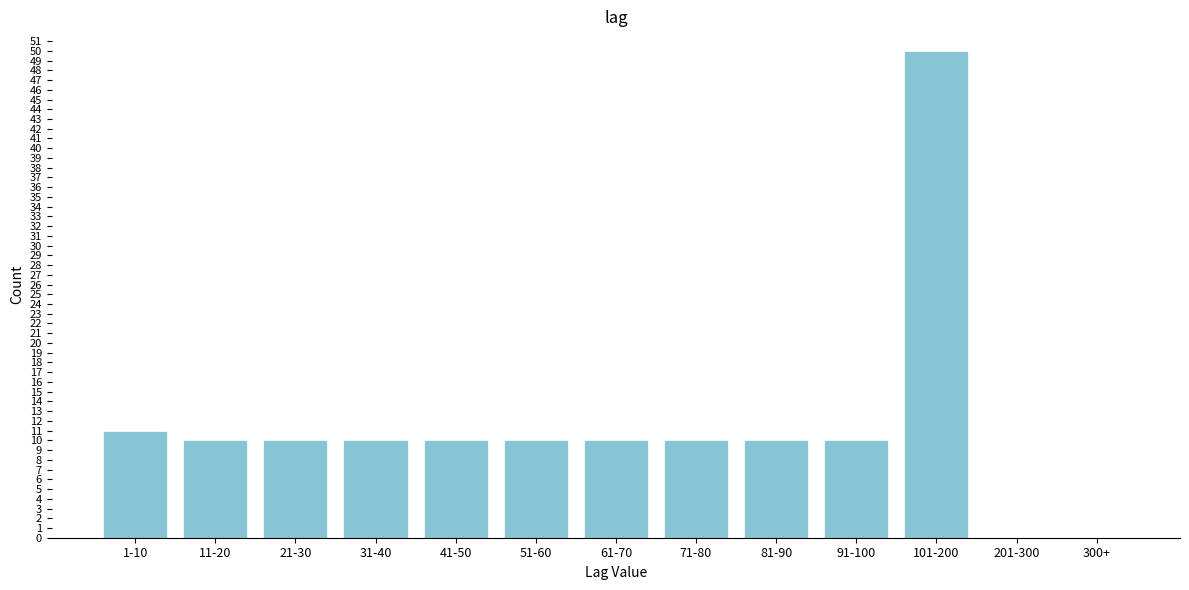

Reading right to left, extract all data points from this chart.

300+=0	201-300=0	101-200=50	91-100=10	81-90=10	71-80=10	61-70=10	51-60=10	41-50=10	31-40=10	21-30=10	11-20=10	1-10=11